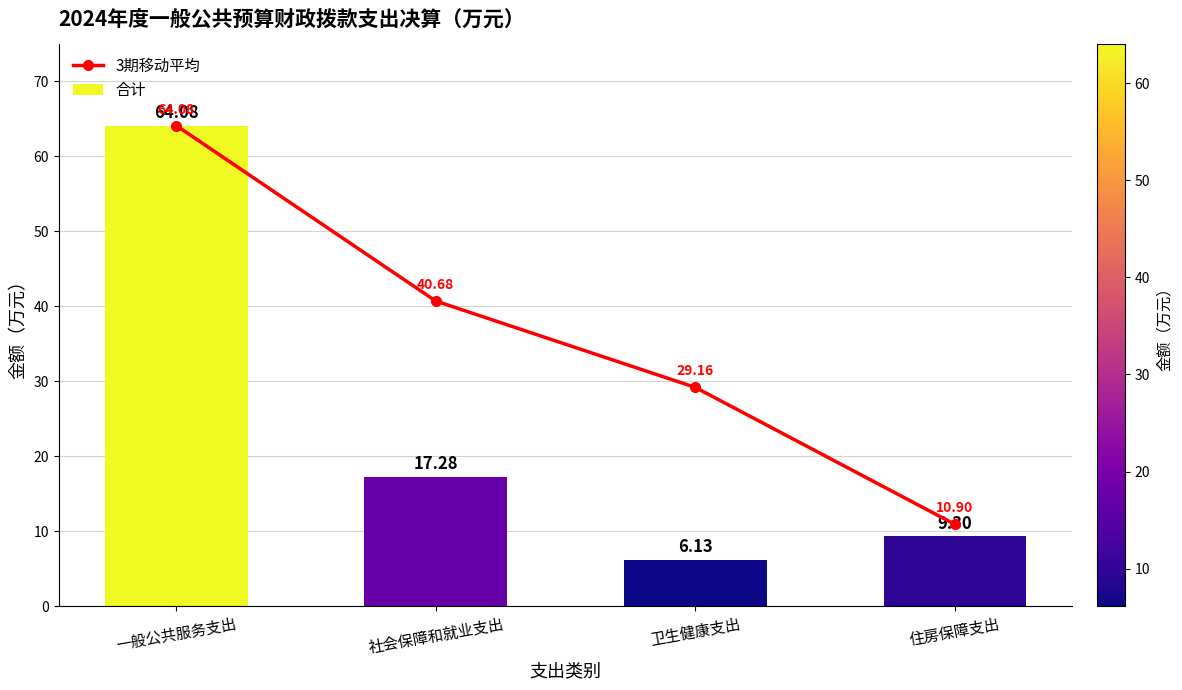

What is the total value across all series at 卫生健康支出?

35.3